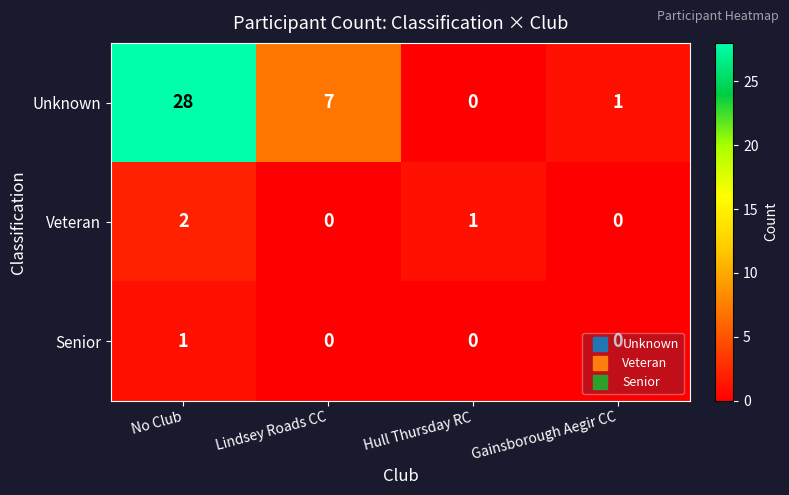

Count the number of categories in the chart.

4